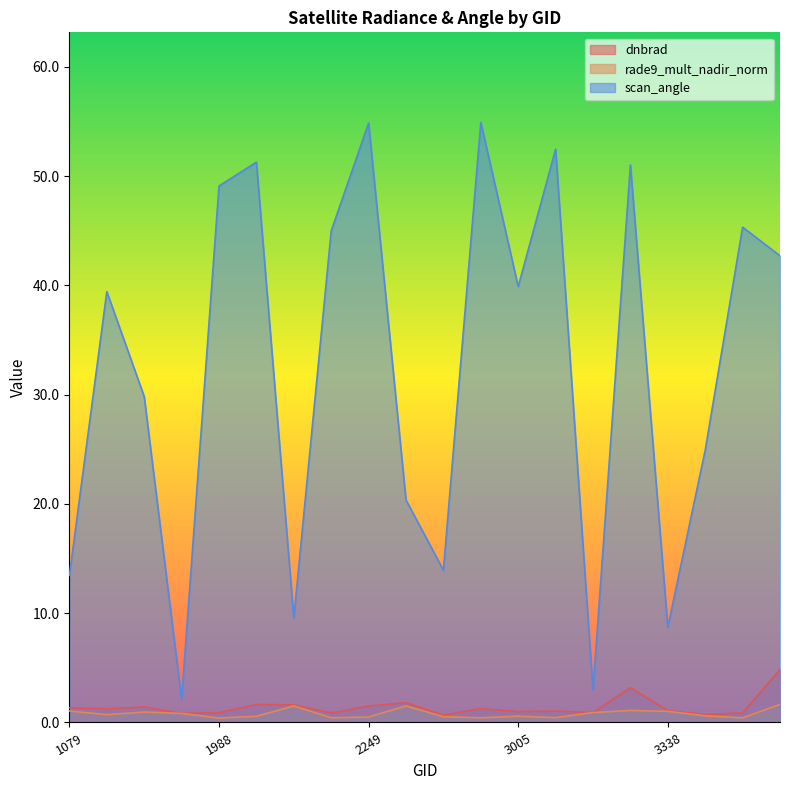

Where is the first local minimum for scan_angle?

1925